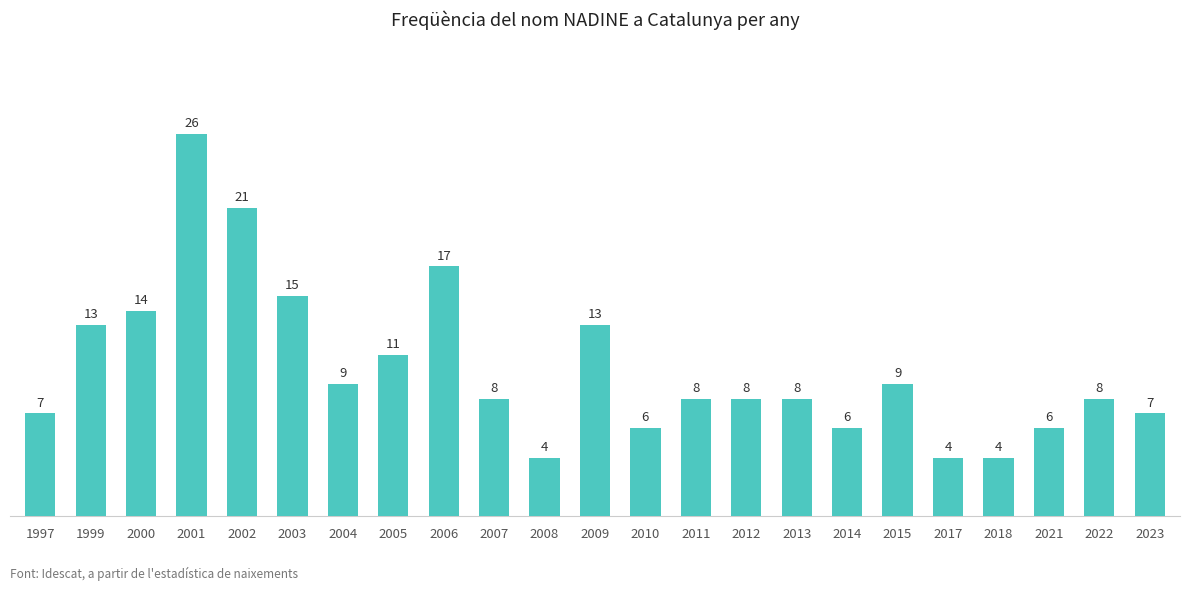

How many categories are shown in the chart?

23